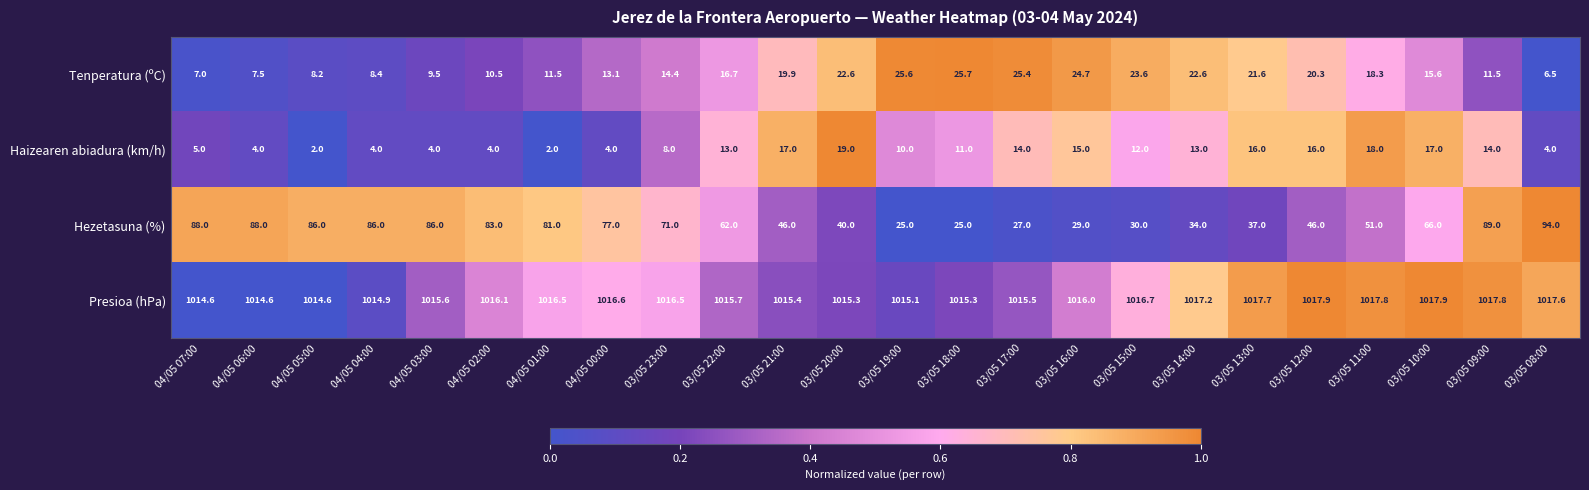

What is the total value across all series at 03/05 21:00?

1098.3